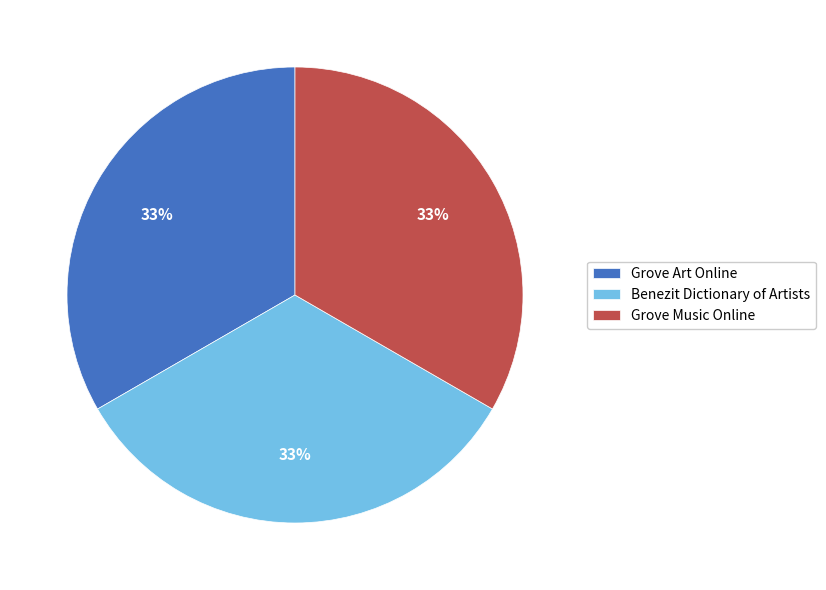

True or false: Grove Art Online accounts for 33% of the total.

True